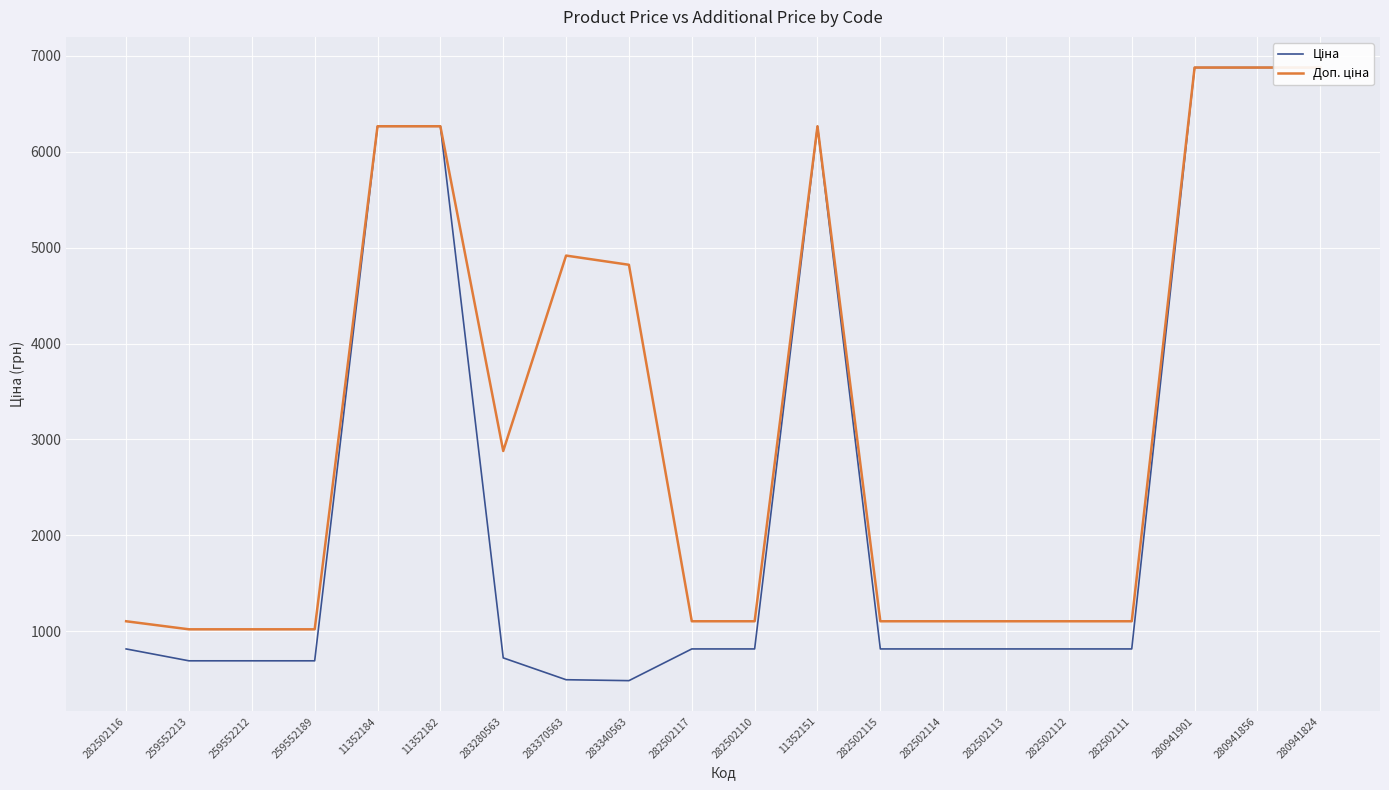

How many series are shown in this chart?

2